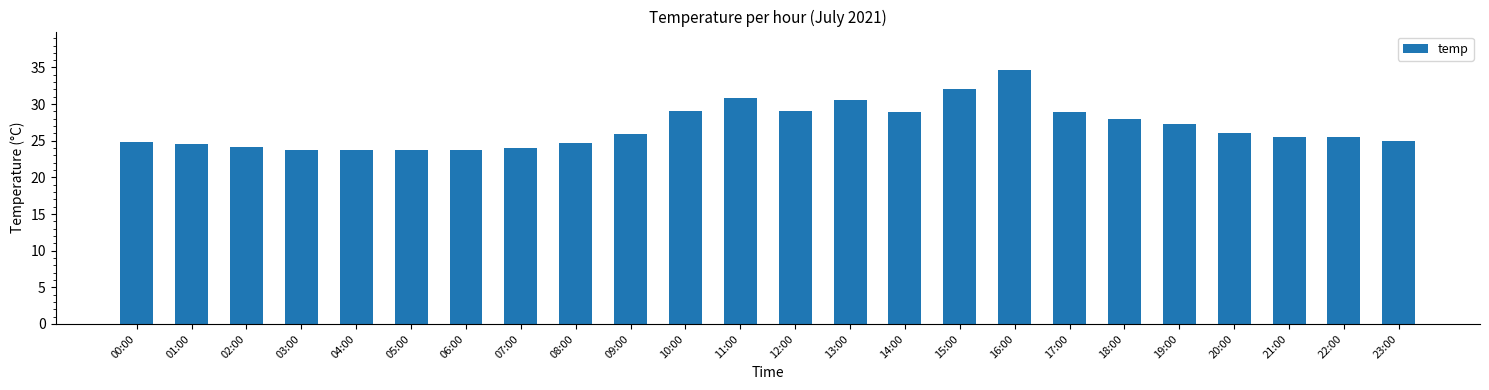

Between 09:00 and 12:00, which is larger?

12:00